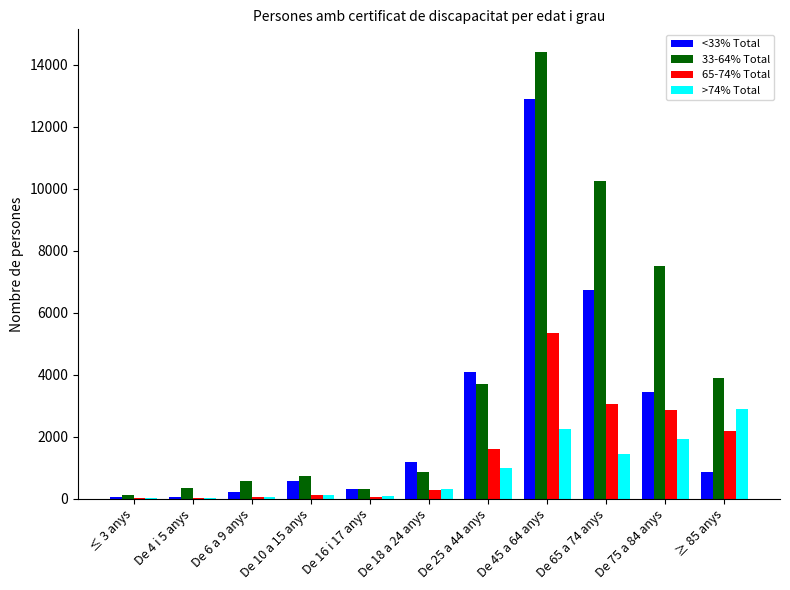

What is the maximum value shown in the chart?

14416